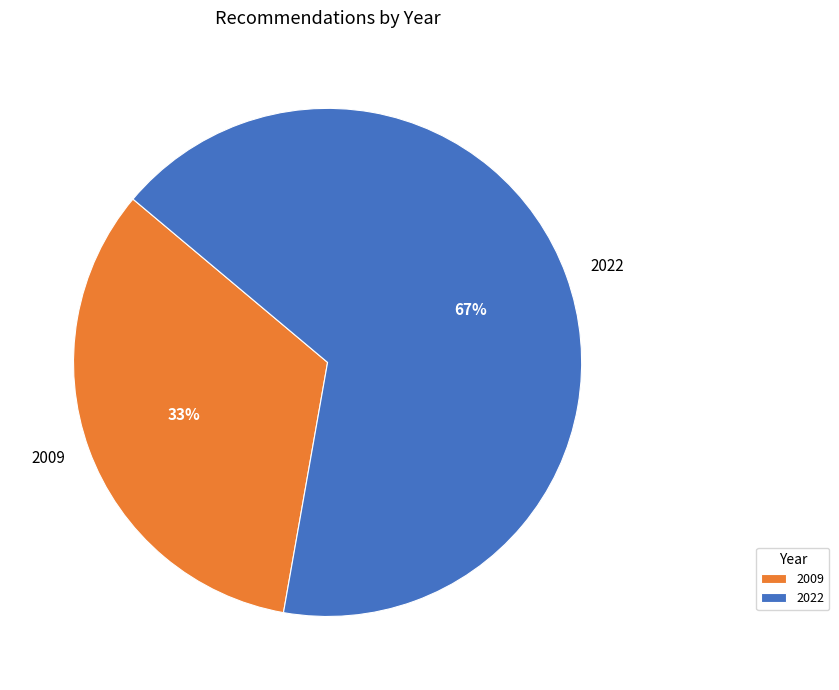

Which has a higher value, 2022 or 2009?

2022